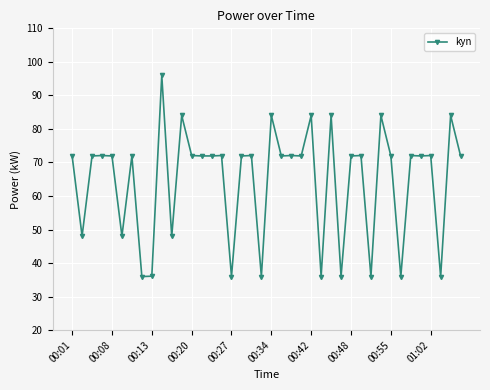

What is the sum of all values?

2580.0